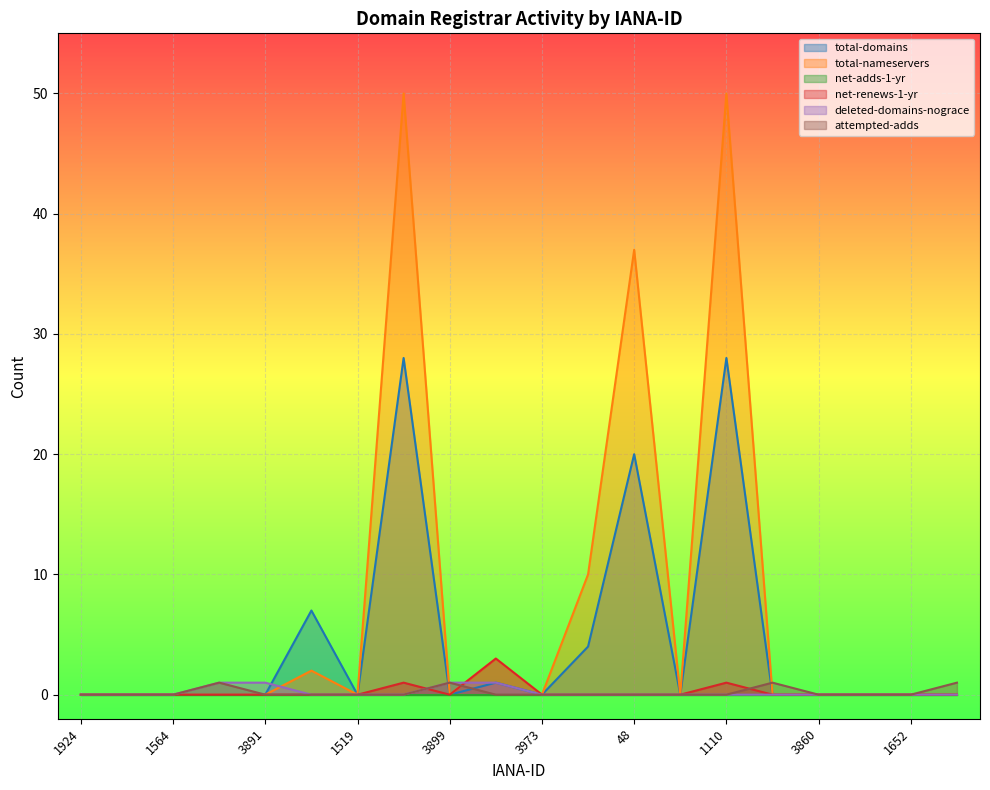

True or false: attempted-adds has a value of 0 at 1519.

True